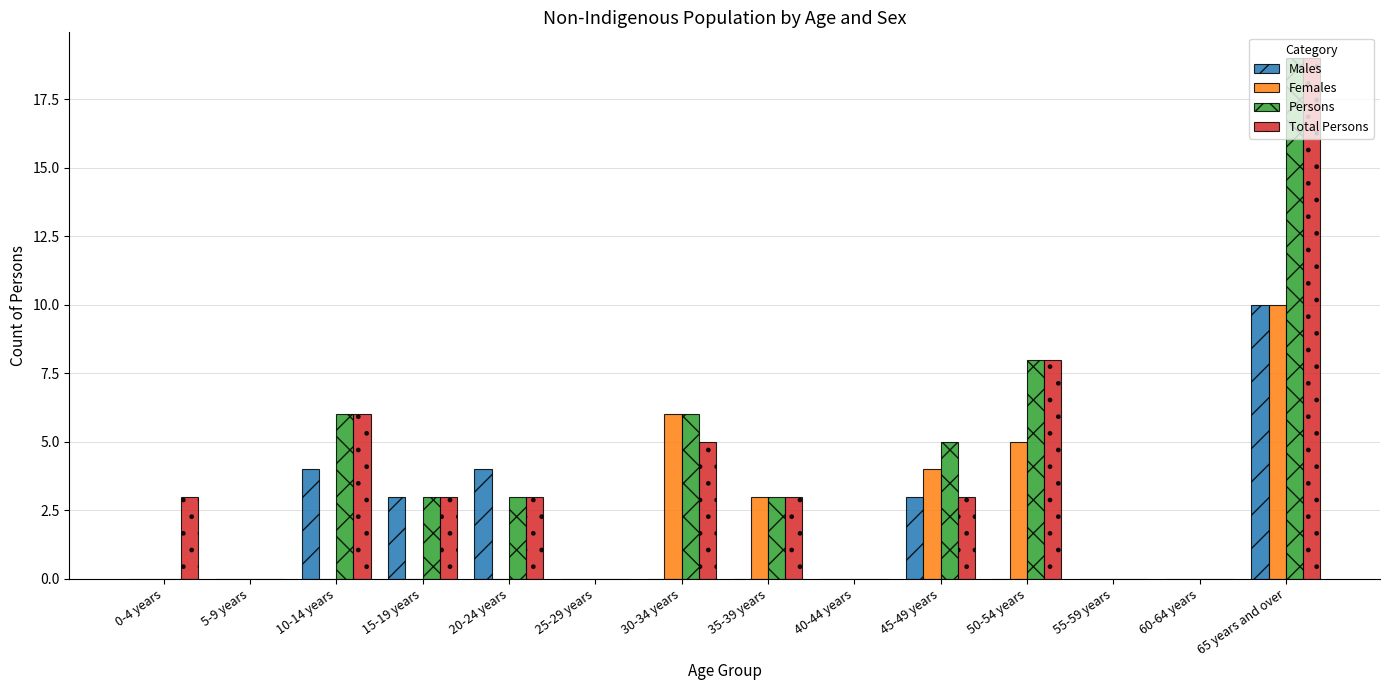

At which category is the sum across all series the highest?

65 years and over